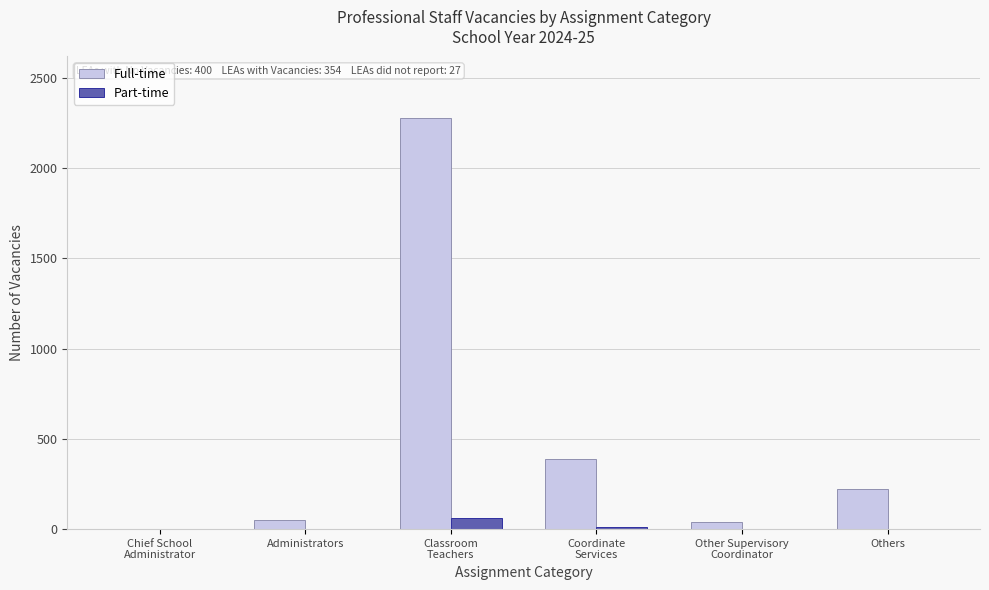

Reading left to right, transcribe all the data shown in this chart.

Full-time: 1	49	2278	388	38	220
Part-time: 0	0	61	14	0	0